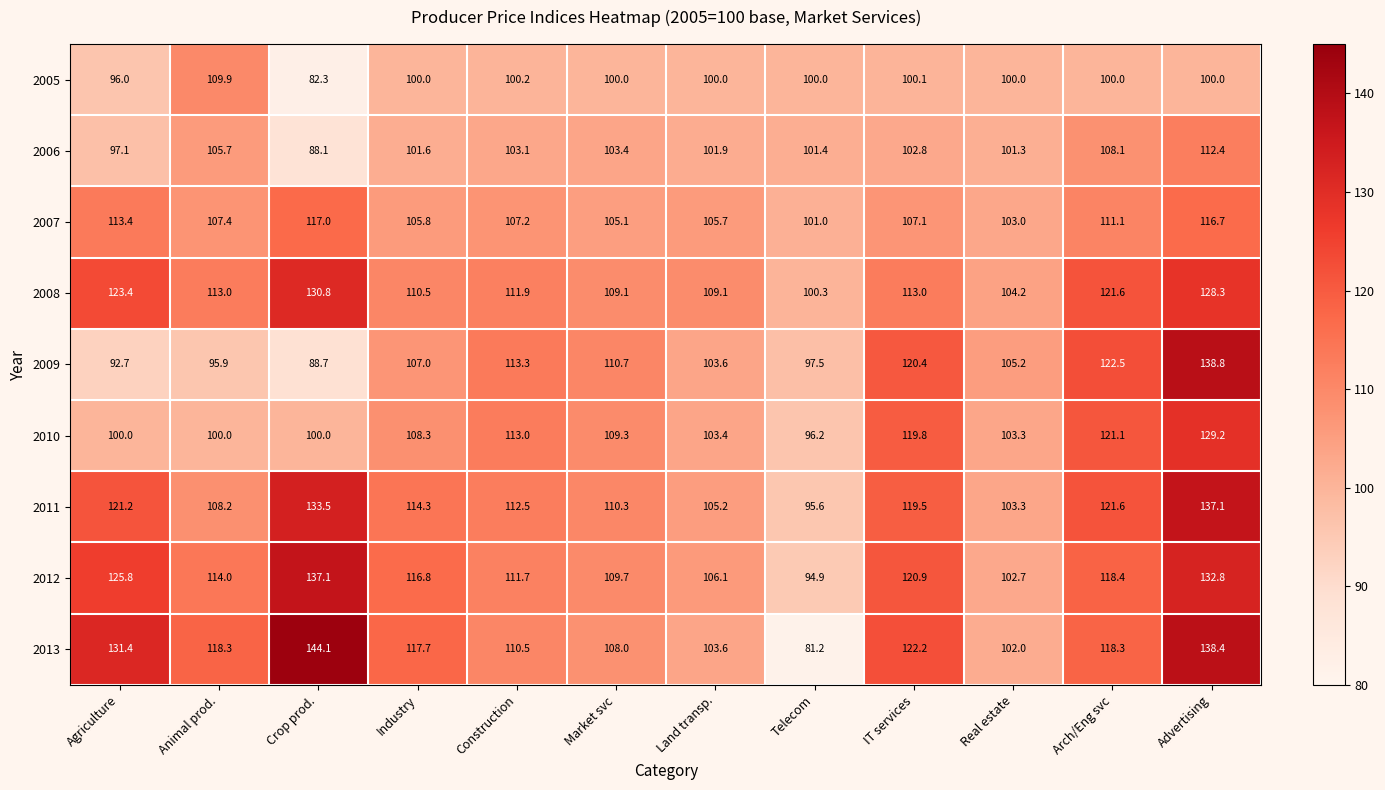

What is the spread (max minus min) of values at Telecom?

20.2